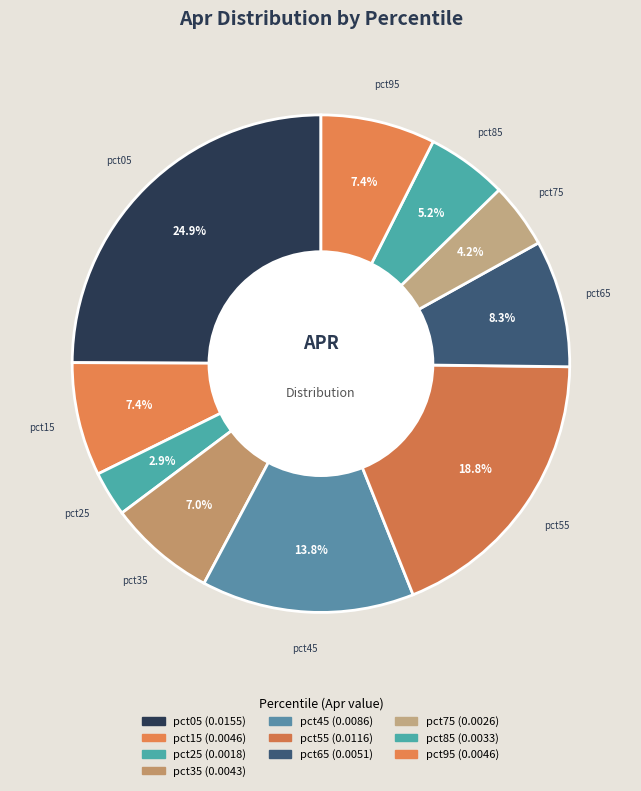

Which has a higher value, pct35 or pct05?

pct05